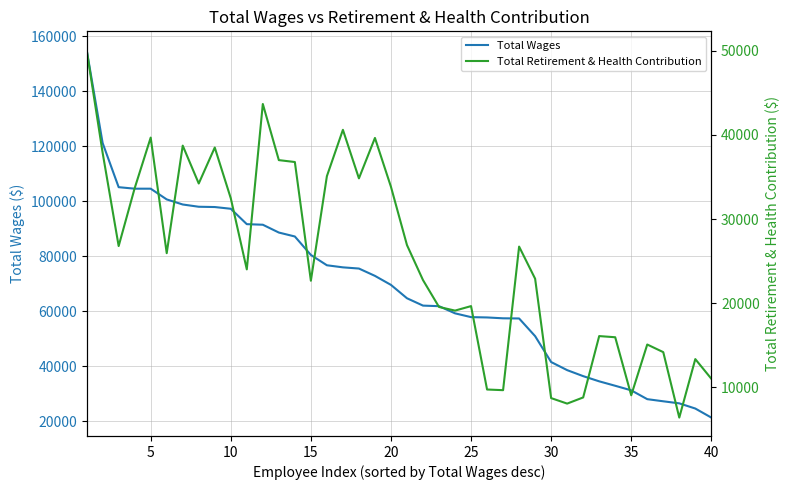

Is it true that Total Wages equals 7177 at 40?

False